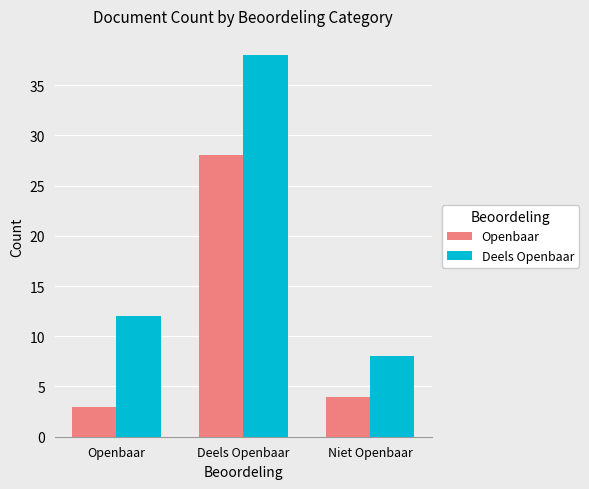

Rank the series by their maximum value, from highest to lowest.

Deels Openbaar, Openbaar